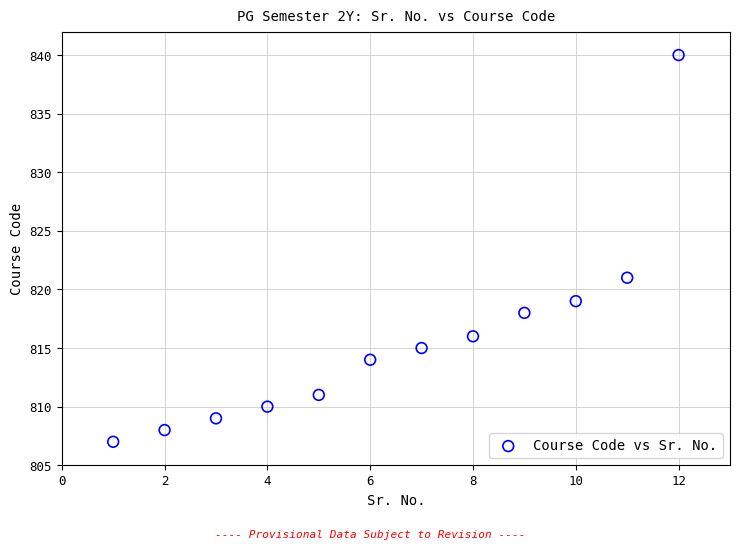

What Y value in the scatter plot is closest to 823?

821